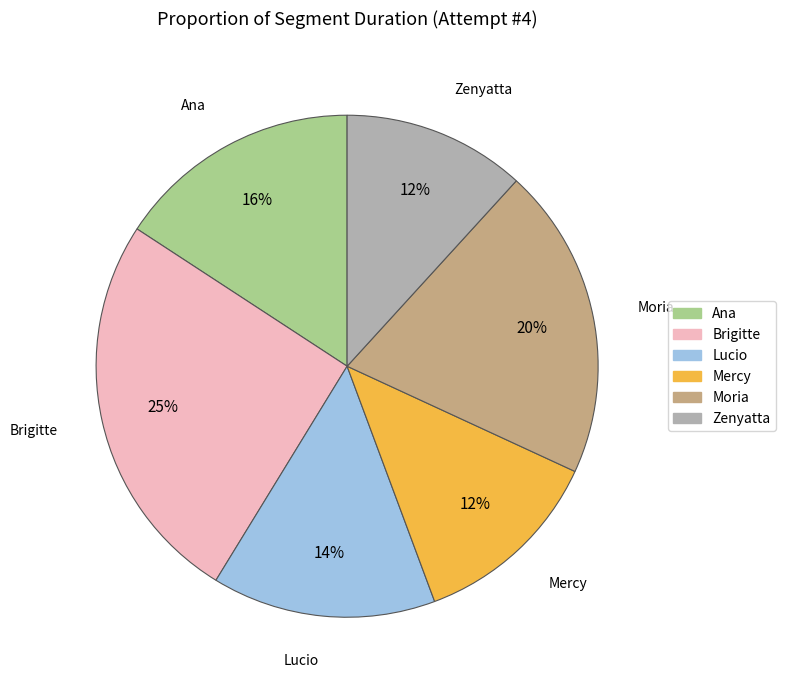

Which category has the biggest portion of the pie?

Brigitte